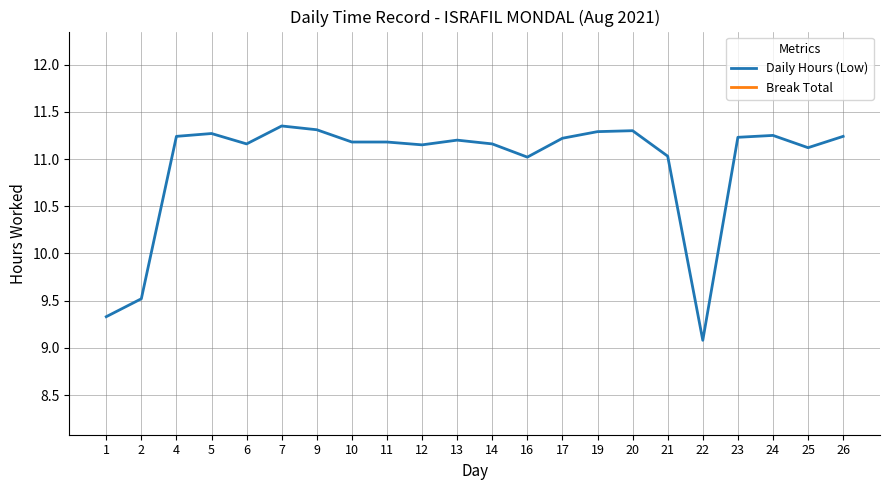

What is the value of the Daily Hours (Low) point at the 11th from the left?

11.2